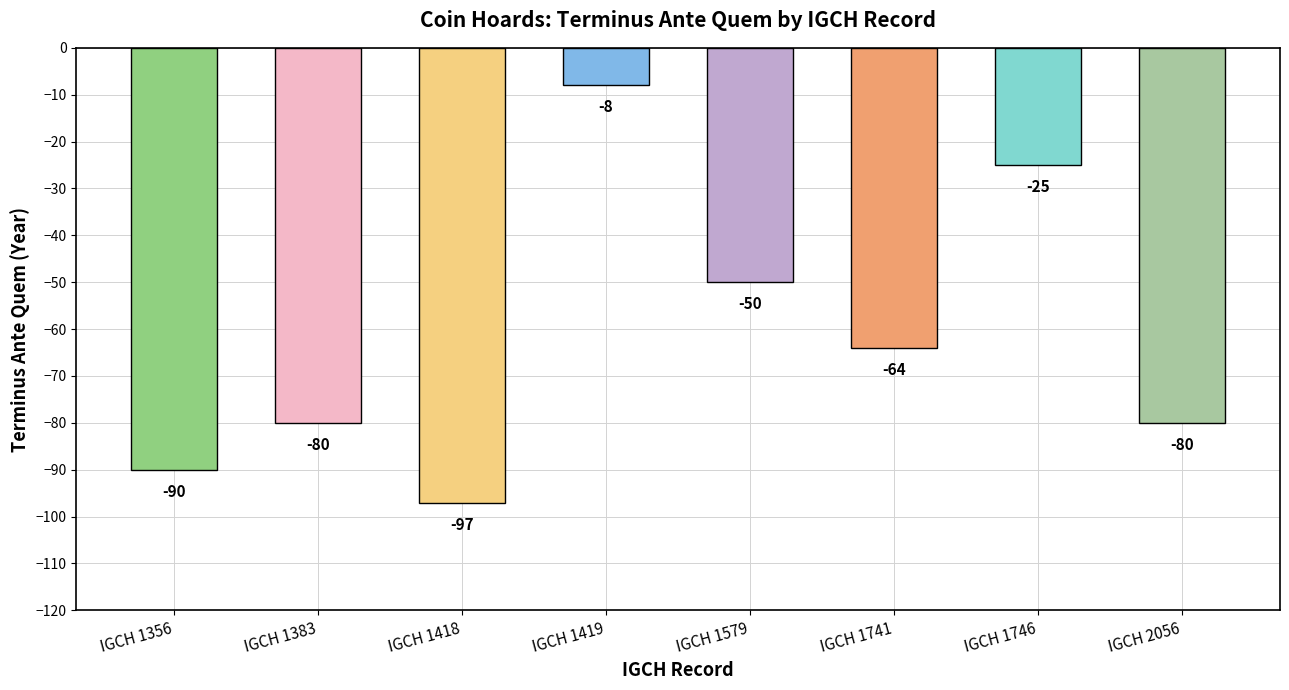

What is the value of the 7th bar from the left?

-25